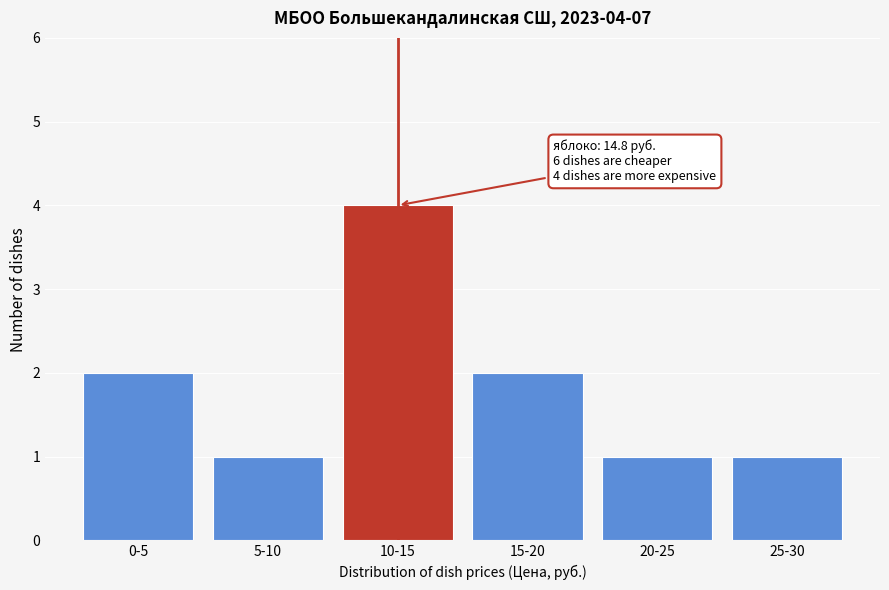

Reading left to right, list all the values displayed in this chart.

0-5=2	5-10=1	10-15=4	15-20=2	20-25=1	25-30=1